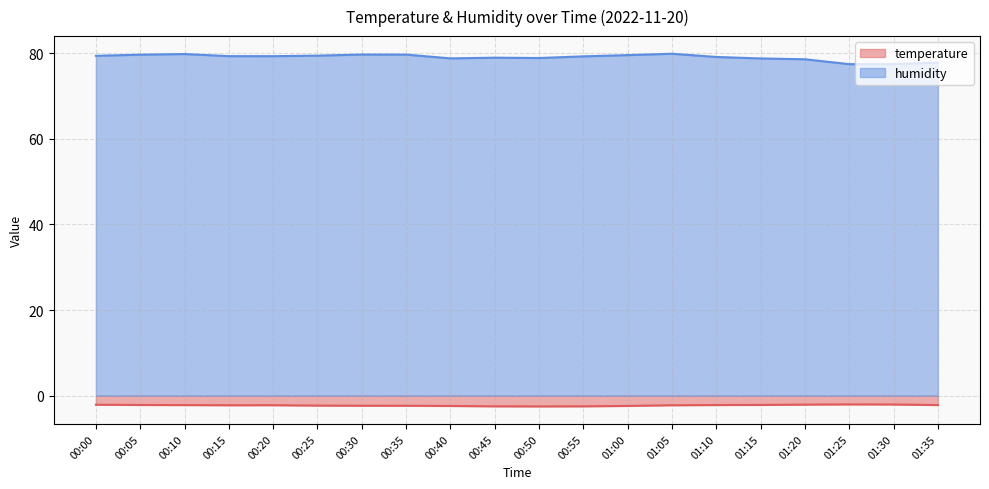

At which label is humidity closest to 78?

01:35